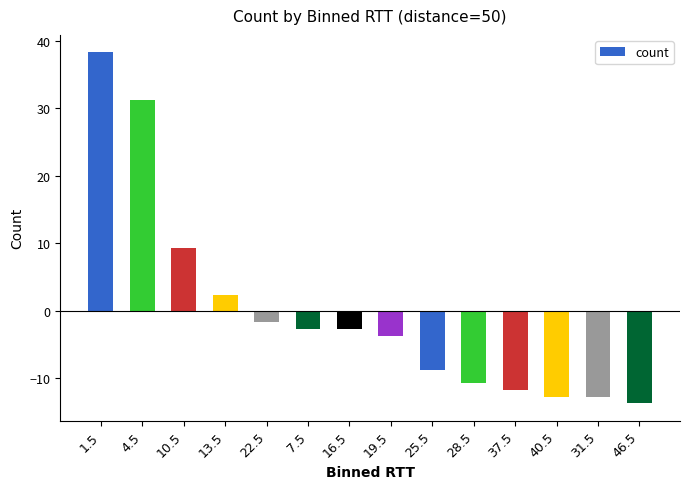

How many data points are less than -2?

9